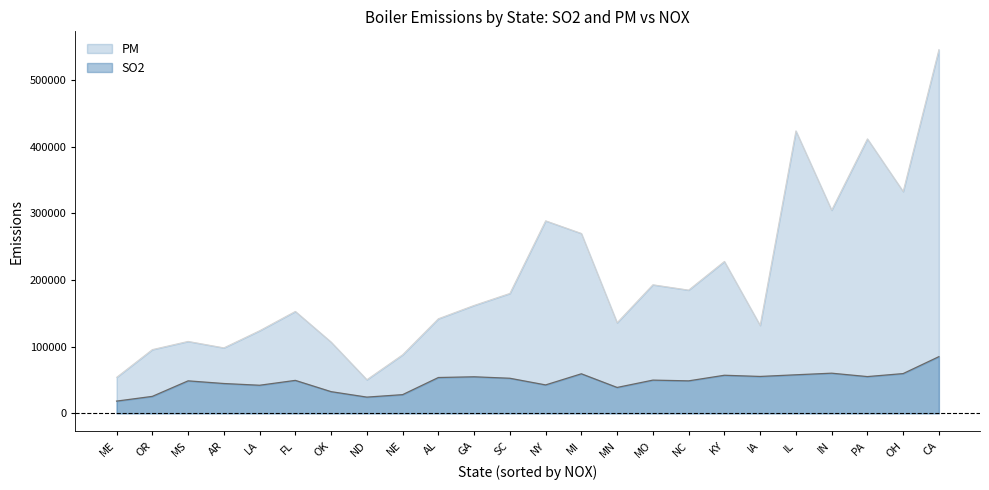

What is the minimum value for PM?

50500